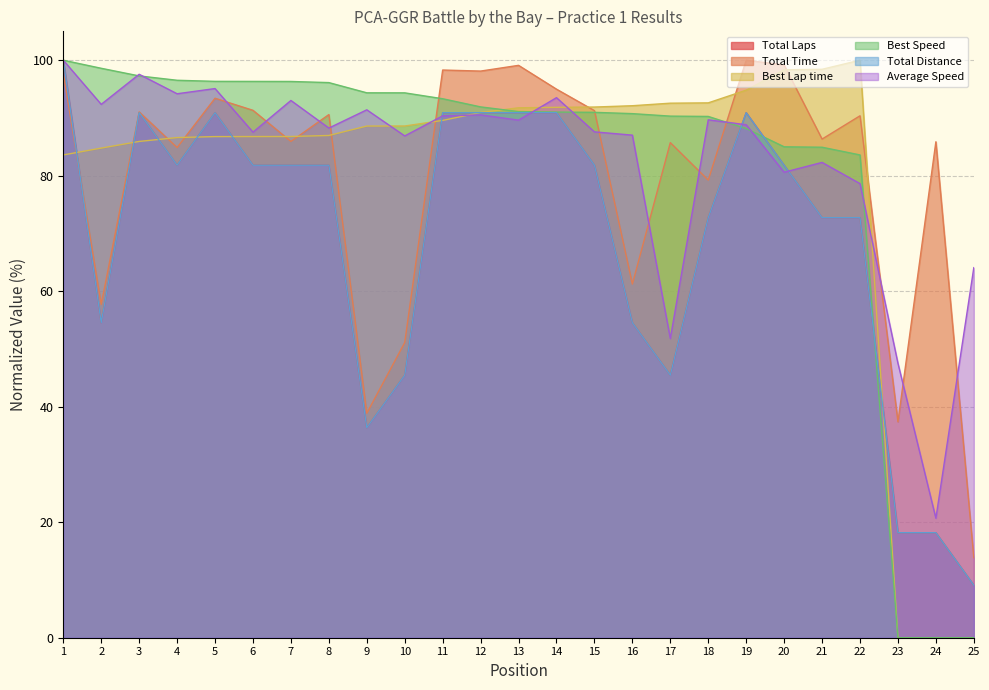

At which category does Average Speed reach its first local valley?

2